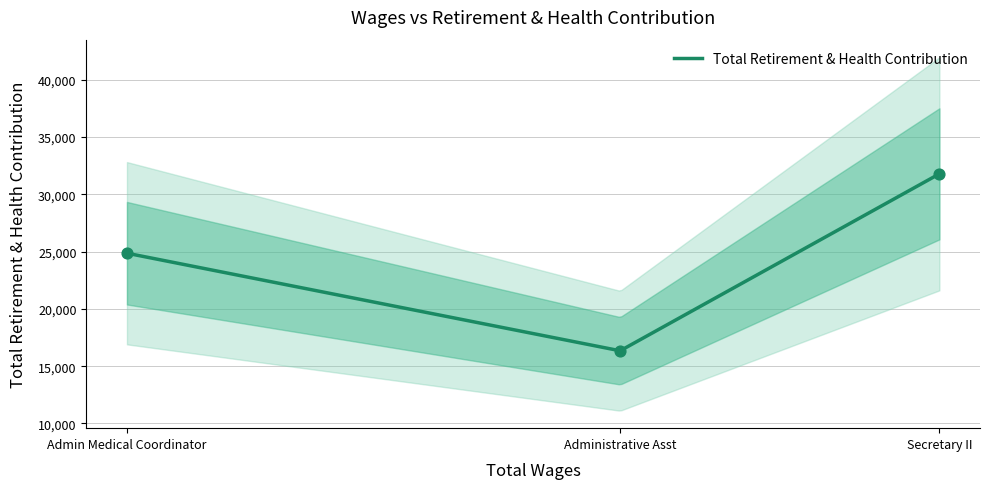

Approximately how many times larger is the value at Secretary II compared to Administrative Asst?

1.9